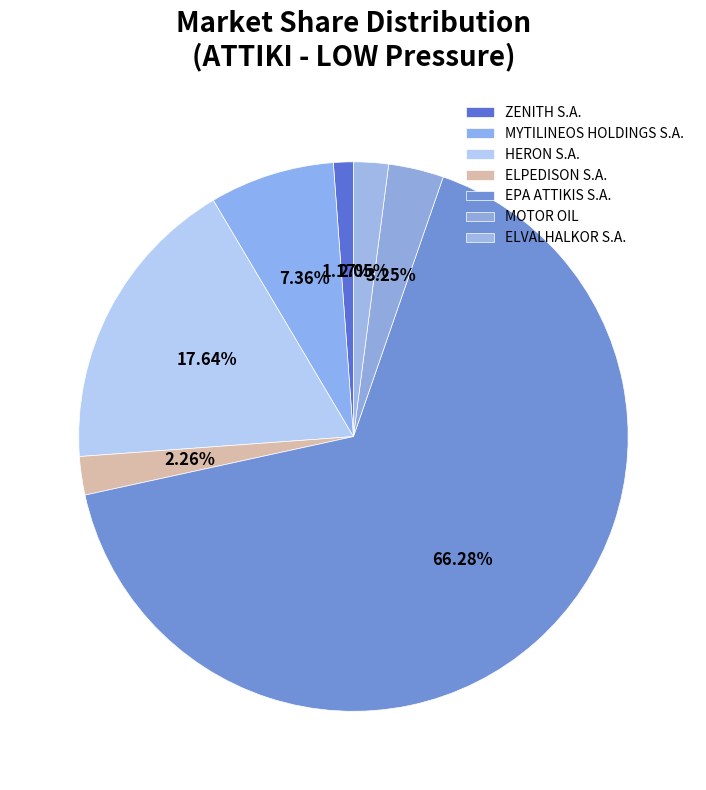

To the nearest percent, what is the difference between the largest and smallest slice percentages?

65%